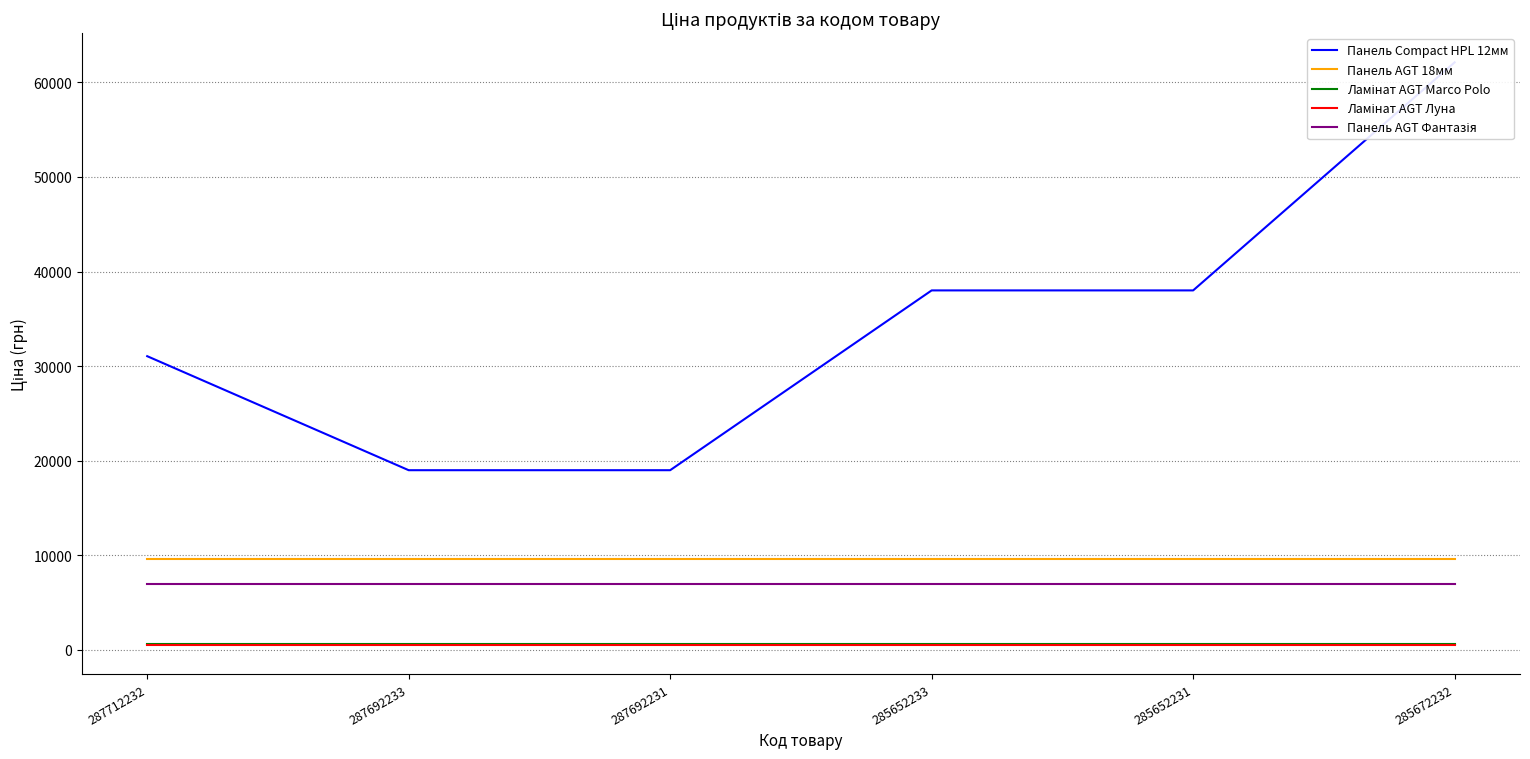

How many distinct data groups are displayed?

5